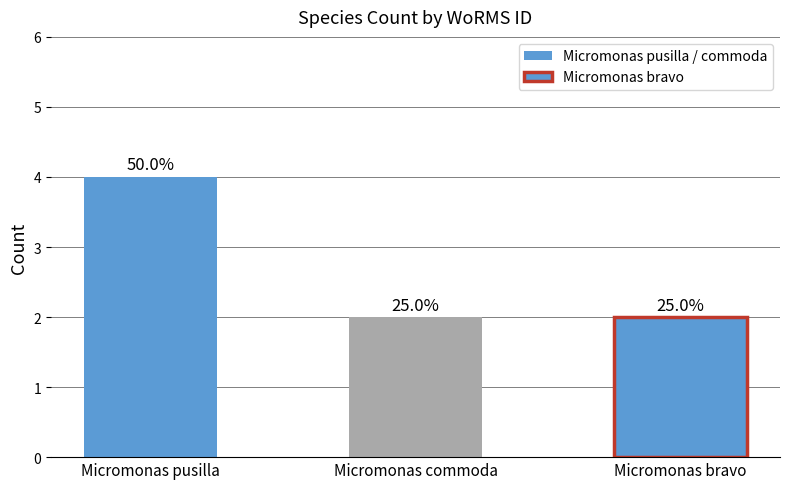

Are the bars horizontal?

No